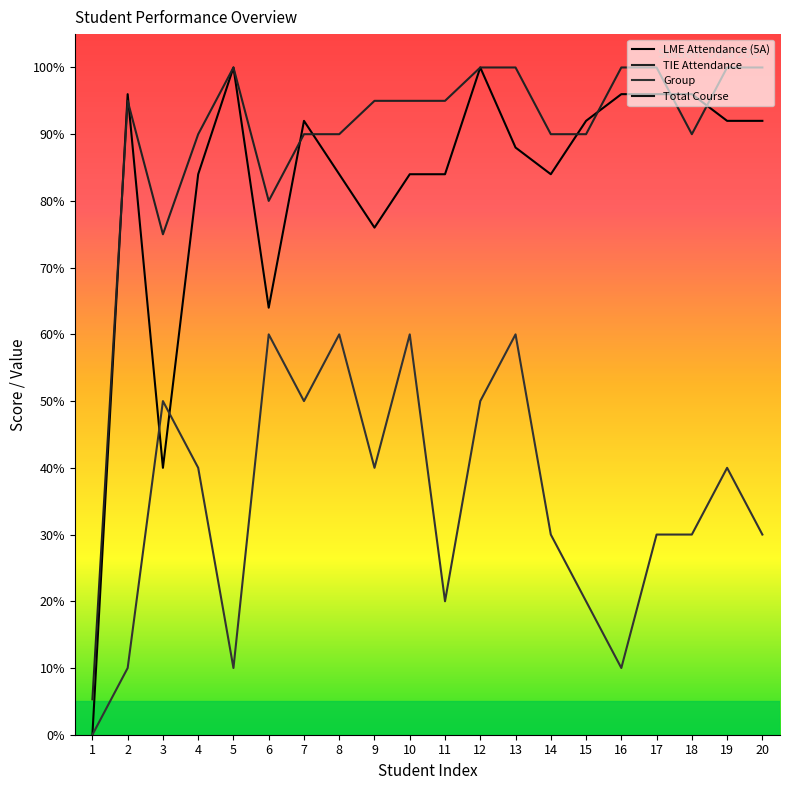

At 15, list the series in order from smallest to largest.

Group, TIE Attendance, LME Attendance (5A), Total Course